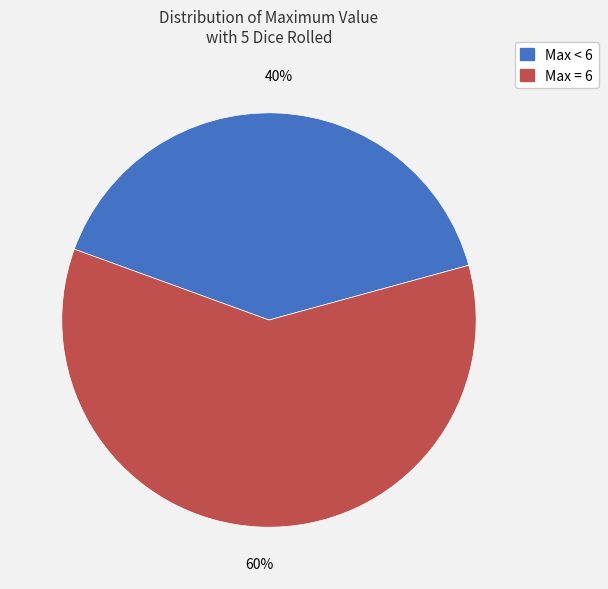

Rank the categories by value from lowest to highest.

Max < 6, Max = 6